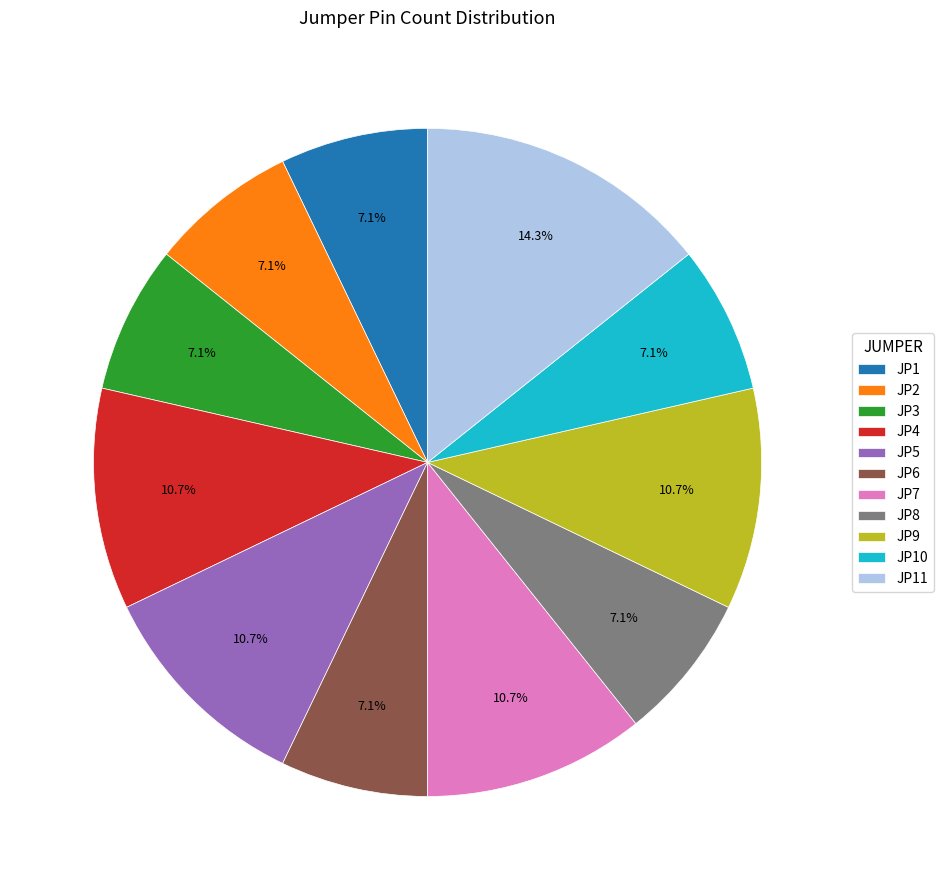

What is the largest slice in the pie chart?

JP11